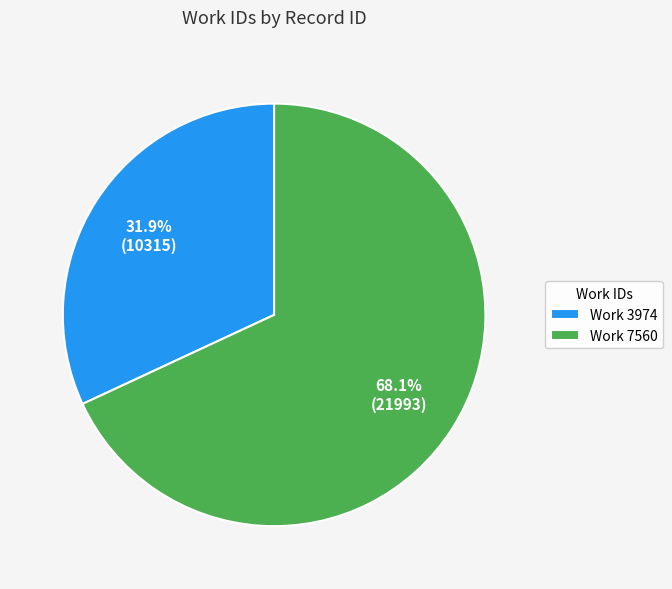

How many segments does this pie chart have?

2